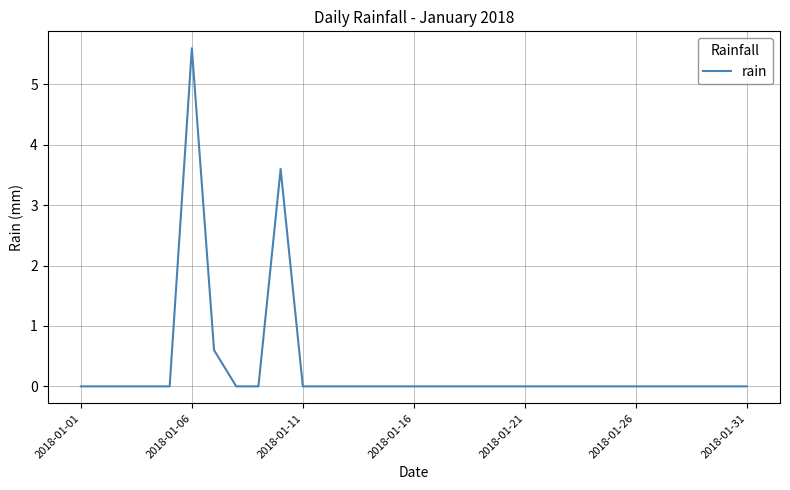

What is the greatest value displayed?

5.6